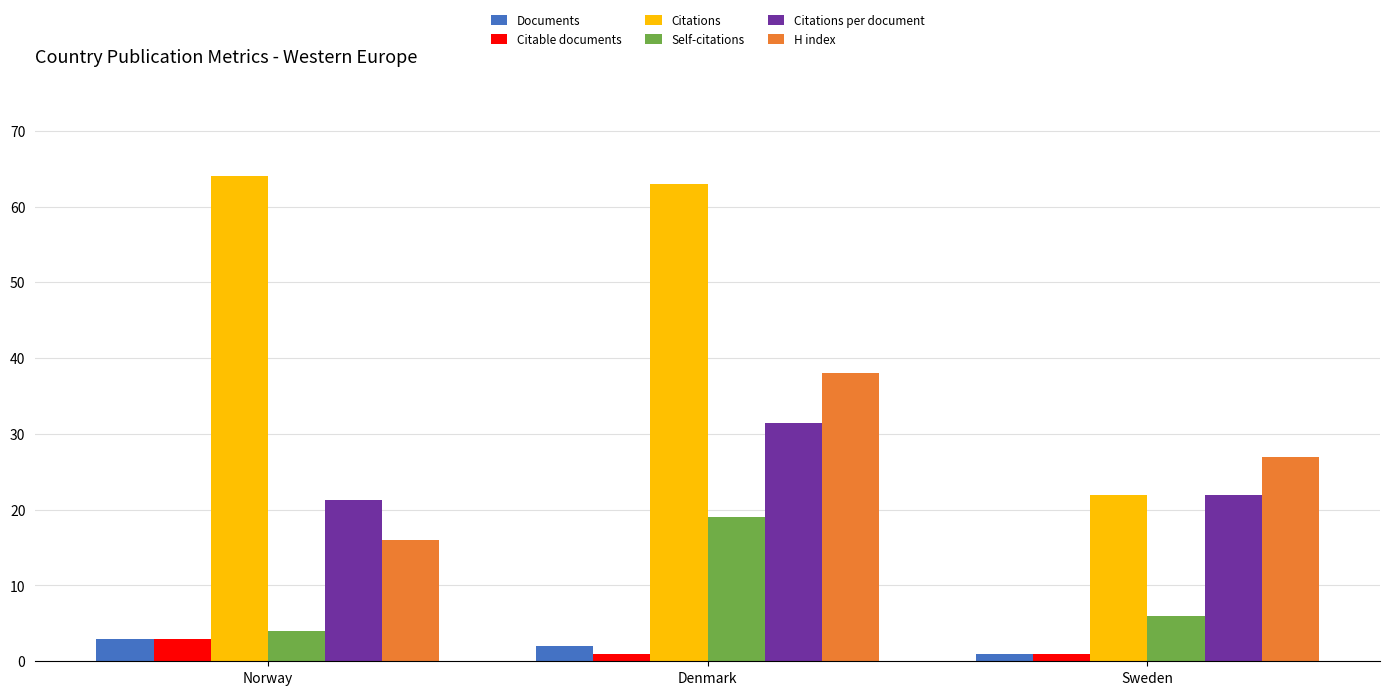

List the labels in order of H index value, largest first.

Denmark, Sweden, Norway